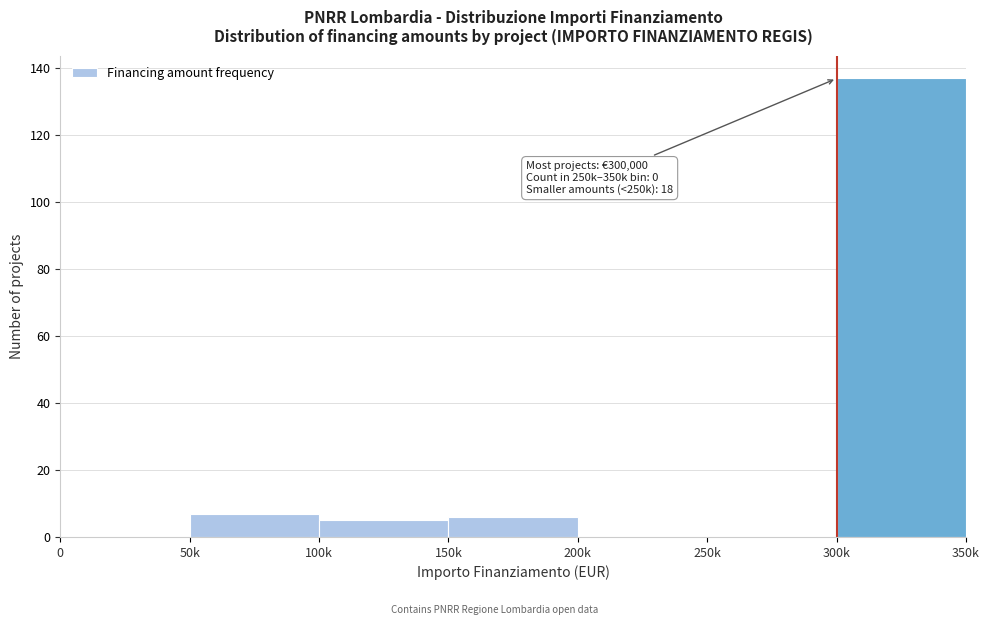

Reading left to right, what are all the values shown in this chart?

0=0	50k=7	100k=5	150k=6	200k=0	250k=0	300k=137